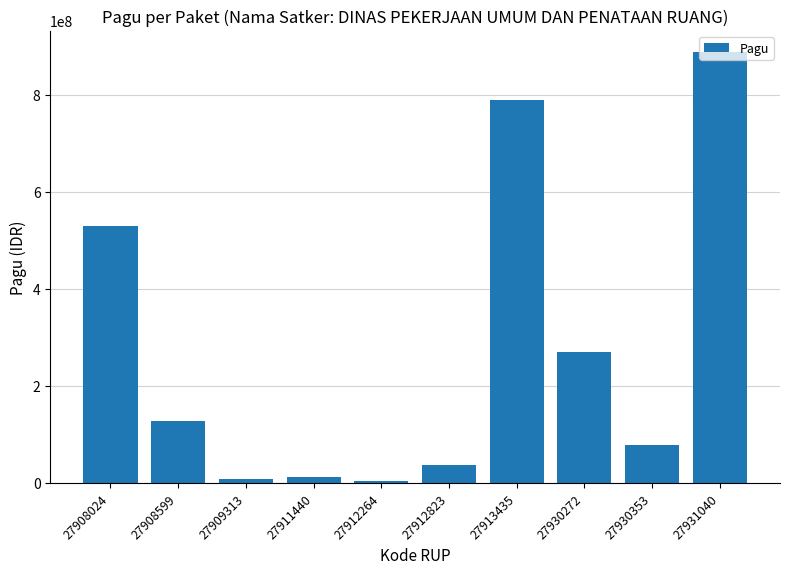

Approximately how many times larger is the value at 27913435 compared to 27912823?

21.2